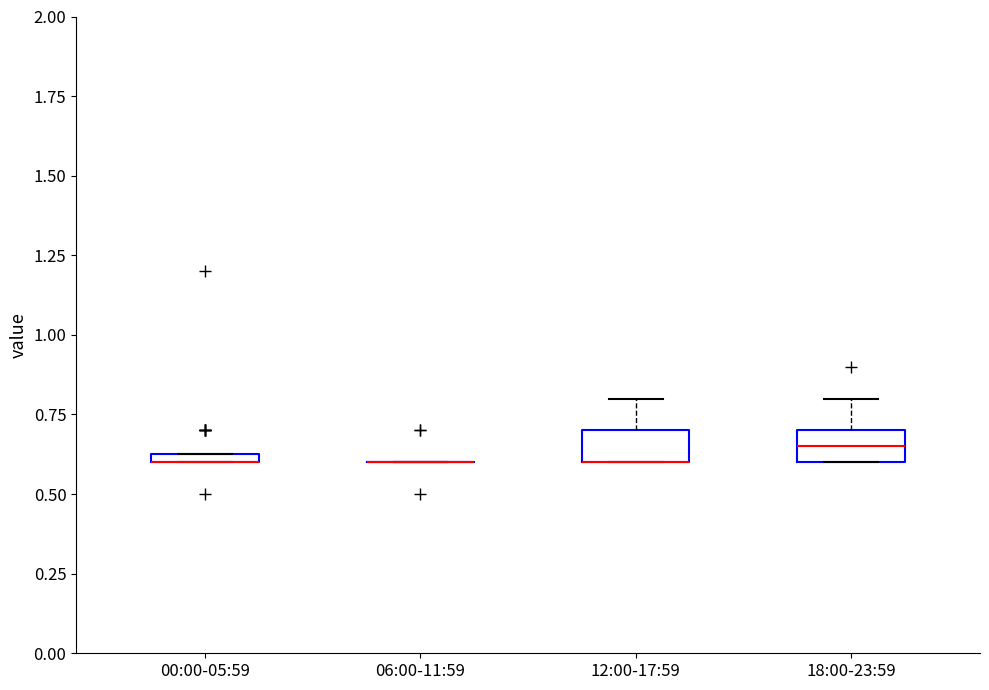

Where is the upper edge of the box for 00:00-05:59 on the y-axis? The values are not printed on the chart, so give them approximately, as read against the axis.

0.65